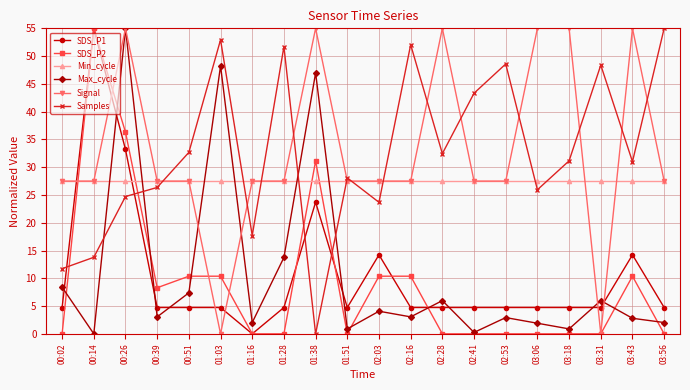

What is the spread (max minus min) of values at 03:56?

55.0